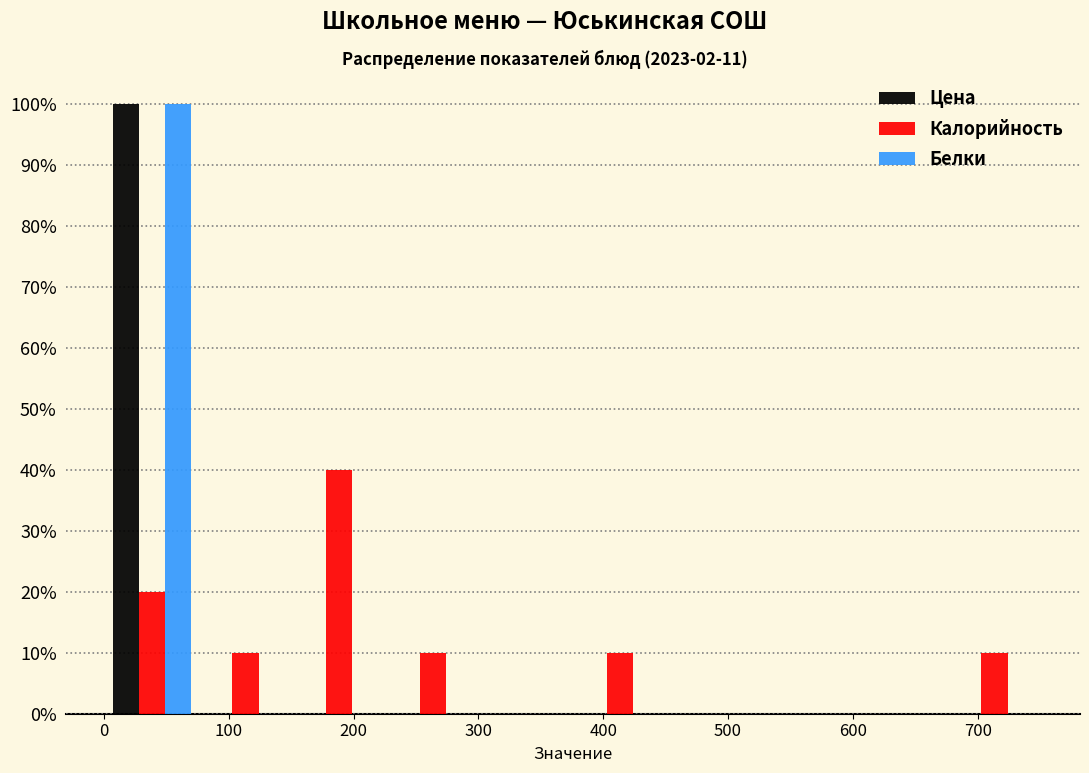

Reading left to right, list every range on the x-axis with the height of the bar of each series over it. Neither the bar edges nor the heights are printed on the chart, so give them approximately, as read against the axes.

1 to 76: Цена=100	Калорийность=20	Белки=100
76 to 151: Цена=0	Калорийность=10	Белки=0
151 to 226: Цена=0	Калорийность=40	Белки=0
226 to 301: Цена=0	Калорийность=10	Белки=0
301 to 376: Цена=0	Калорийность=0	Белки=0
376 to 451: Цена=0	Калорийность=10	Белки=0
451 to 526: Цена=0	Калорийность=0	Белки=0
526 to 601: Цена=0	Калорийность=0	Белки=0
601 to 676: Цена=0	Калорийность=0	Белки=0
676 to 751: Цена=0	Калорийность=10	Белки=0